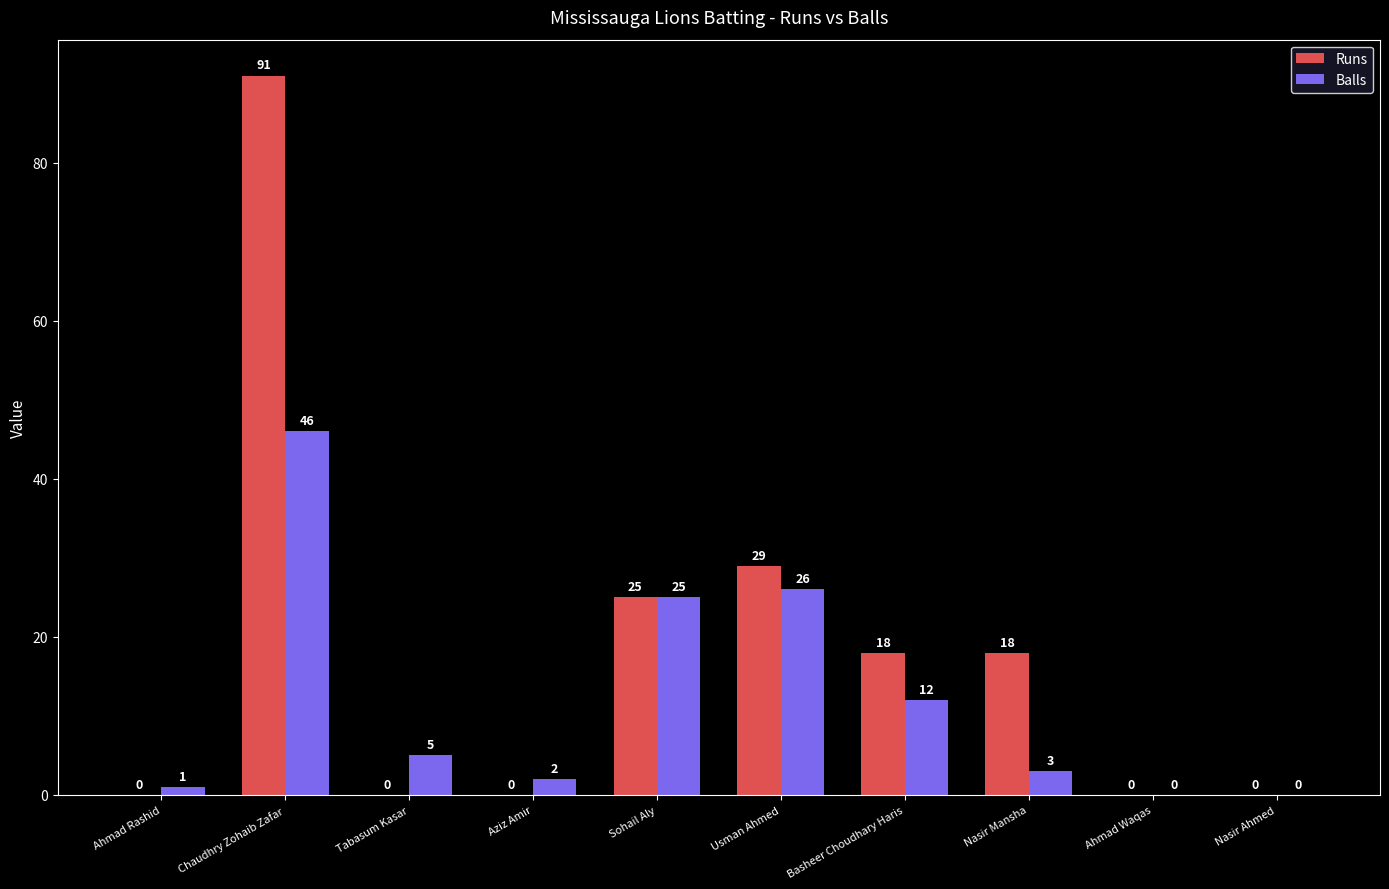

At which label is Balls closest to 23?

Sohail Aly